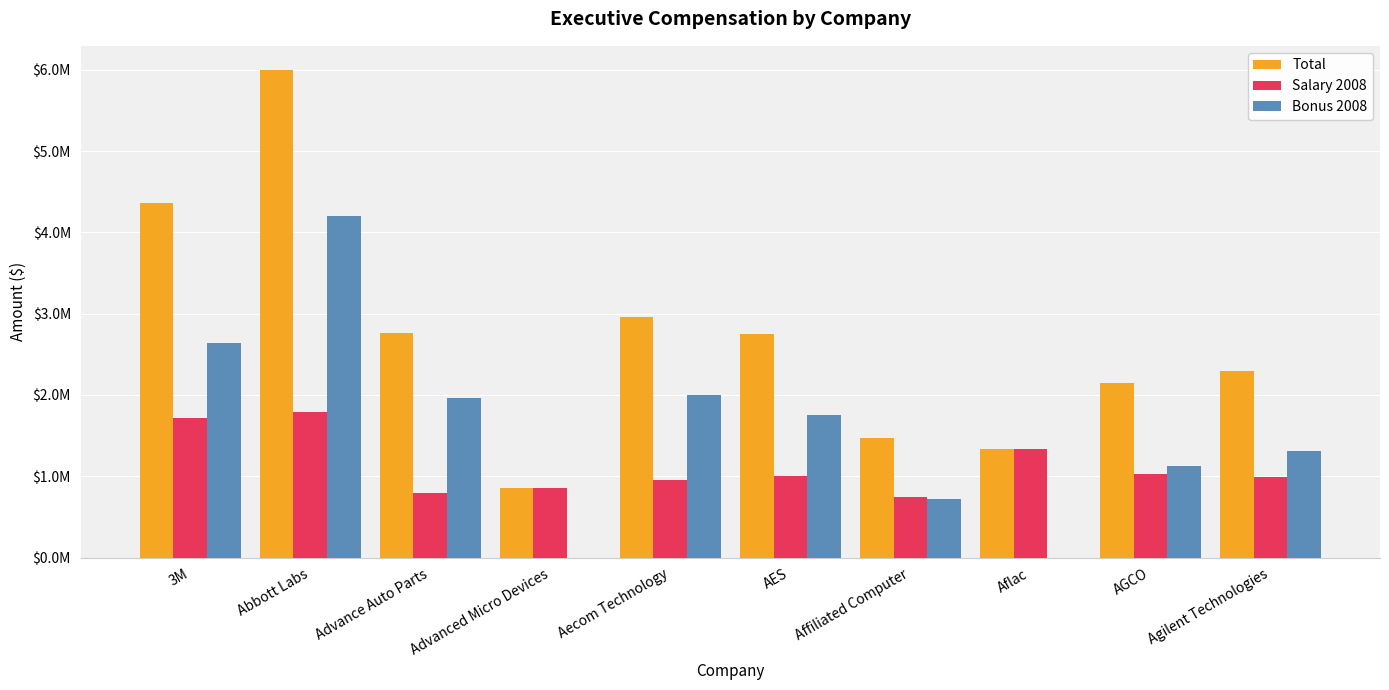

The Salary 2008 series shows 736782 at 3M. True or false?

False